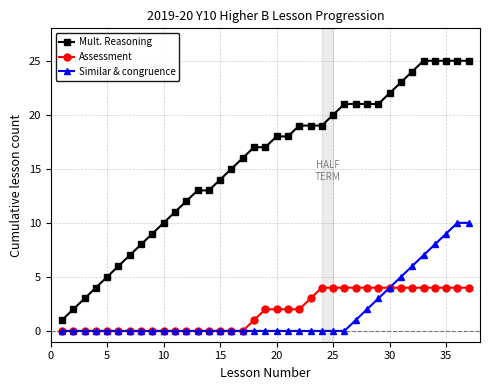

True or false: Similar & congruence and Mult. Reasoning intersect in this chart.

False